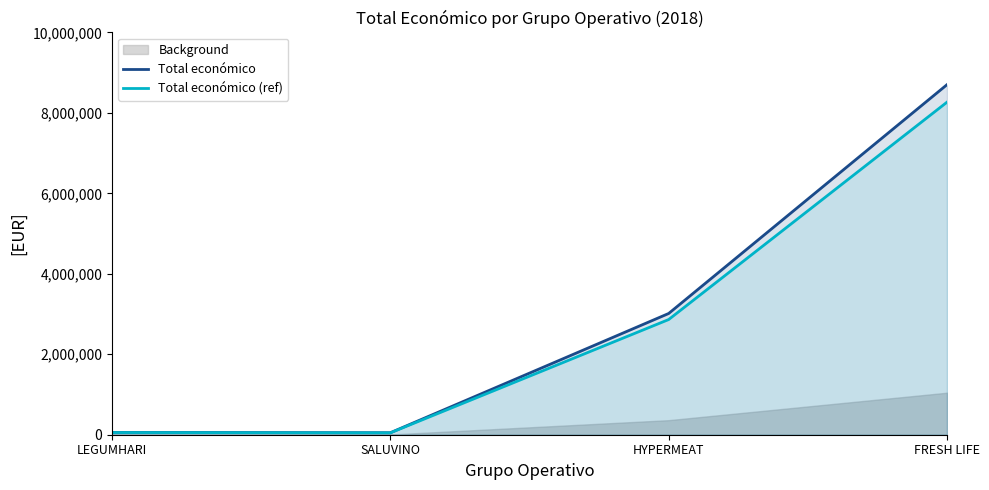

How many lines are shown in the chart?

2